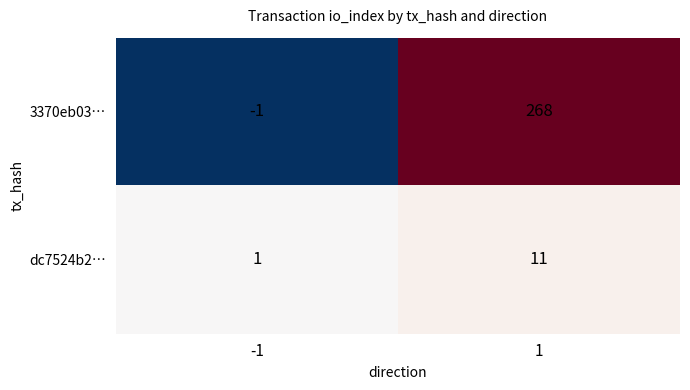

What is the average value of the 3370eb03… series?

134